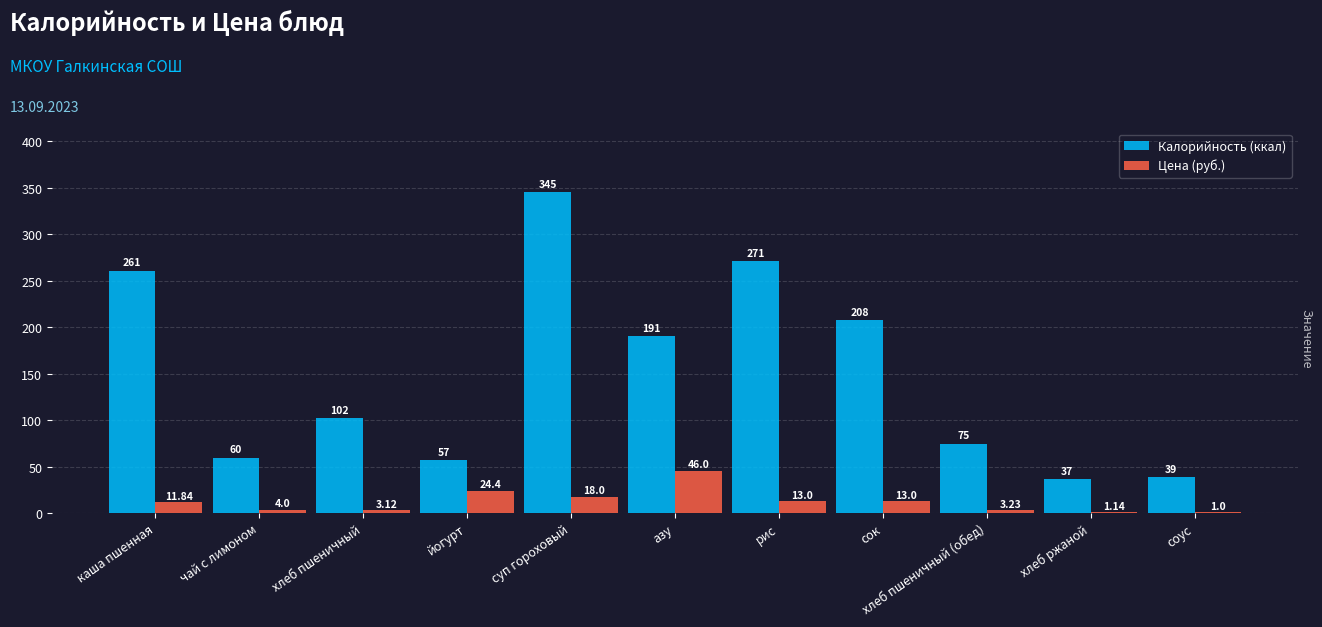

Which series changed the most between сок and соус?

Калорийность (ккал)